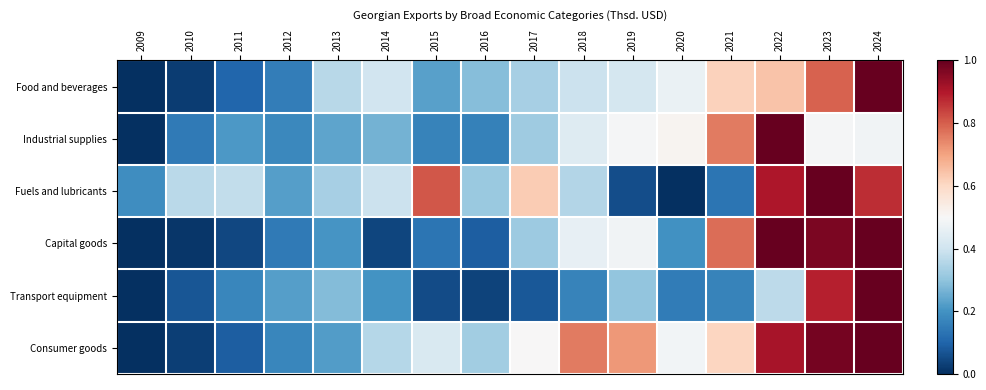

Reading left to right, list all the values displayed in this chart.

Food and beverages: 2009=0.0	2010=0.0	2011=0.1	2012=0.2	2013=0.4	2014=0.4	2015=0.2	2016=0.3	2017=0.3	2018=0.4	2019=0.4	2020=0.5	2021=0.6	2022=0.6	2023=0.8	2024=1.0
Industrial supplies: 2009=0.0	2010=0.1	2011=0.2	2012=0.2	2013=0.2	2014=0.3	2015=0.2	2016=0.2	2017=0.3	2018=0.4	2019=0.5	2020=0.5	2021=0.8	2022=1.0	2023=0.5	2024=0.5
Fuels and lubricants: 2009=0.2	2010=0.4	2011=0.4	2012=0.2	2013=0.3	2014=0.4	2015=0.8	2016=0.3	2017=0.6	2018=0.4	2019=0.1	2020=0.0	2021=0.1	2022=0.9	2023=1.0	2024=0.9
Capital goods: 2009=0.0	2010=0.0	2011=0.0	2012=0.1	2013=0.2	2014=0.0	2015=0.1	2016=0.1	2017=0.3	2018=0.5	2019=0.5	2020=0.2	2021=0.8	2022=1.0	2023=1.0	2024=1.0
Transport equipment: 2009=0.0	2010=0.1	2011=0.2	2012=0.2	2013=0.3	2014=0.2	2015=0.1	2016=0.0	2017=0.1	2018=0.2	2019=0.3	2020=0.1	2021=0.2	2022=0.4	2023=0.9	2024=1.0
Consumer goods: 2009=0.0	2010=0.0	2011=0.1	2012=0.2	2013=0.2	2014=0.4	2015=0.4	2016=0.3	2017=0.5	2018=0.8	2019=0.7	2020=0.5	2021=0.6	2022=0.9	2023=1.0	2024=1.0